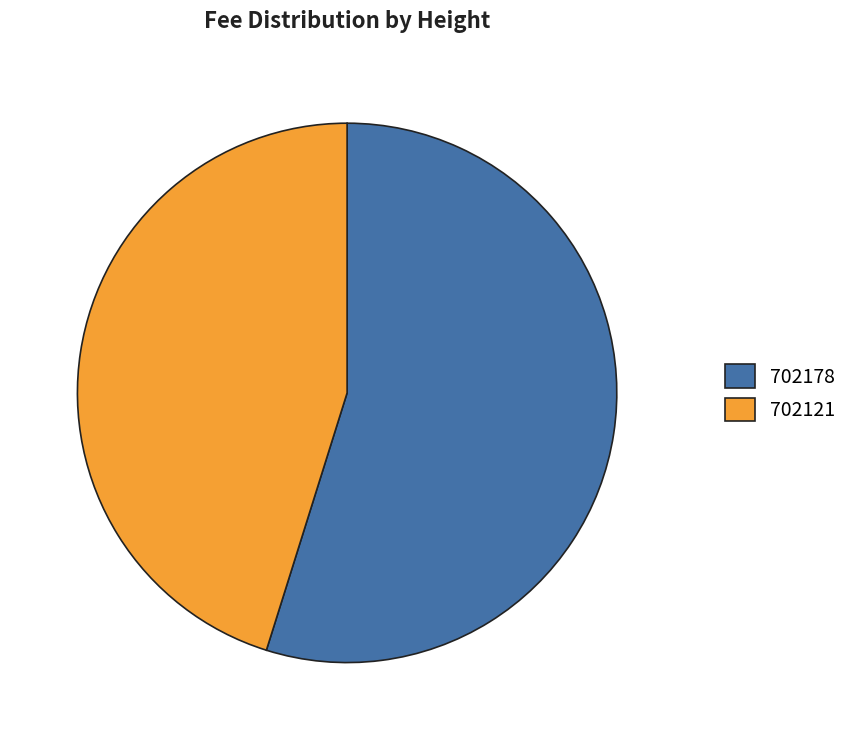

Which has a higher value, 702178 or 702121?

702178